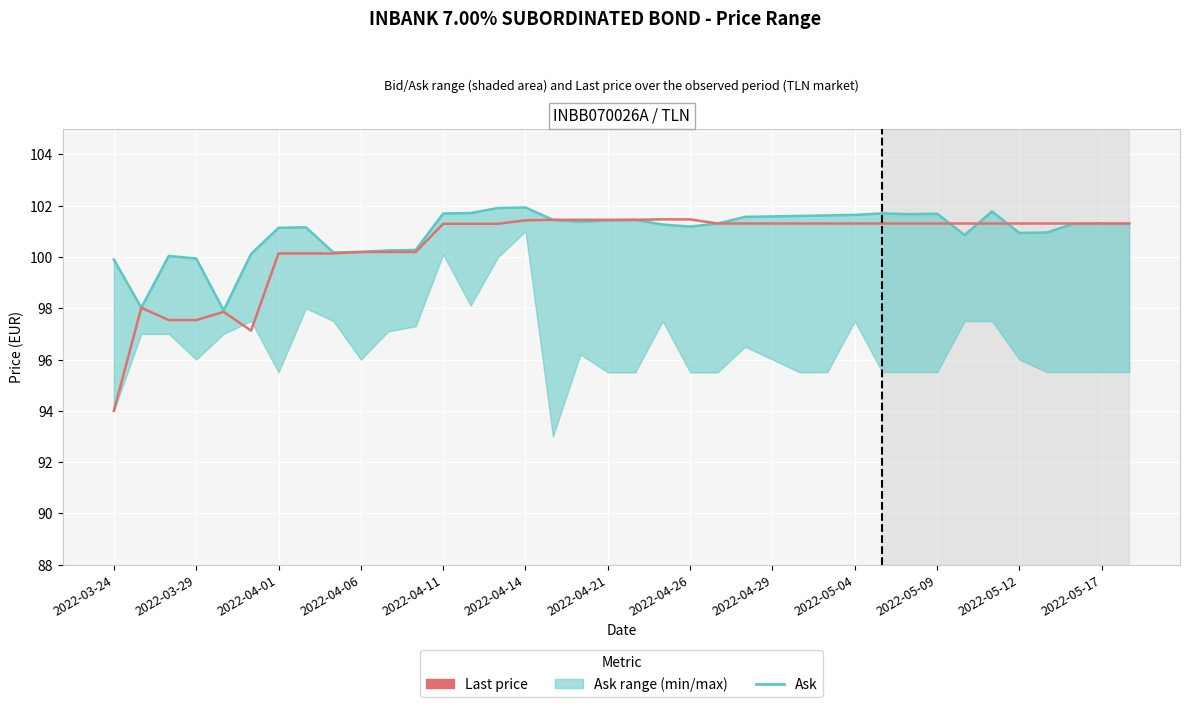

How many data points in Last price are above 101?

26